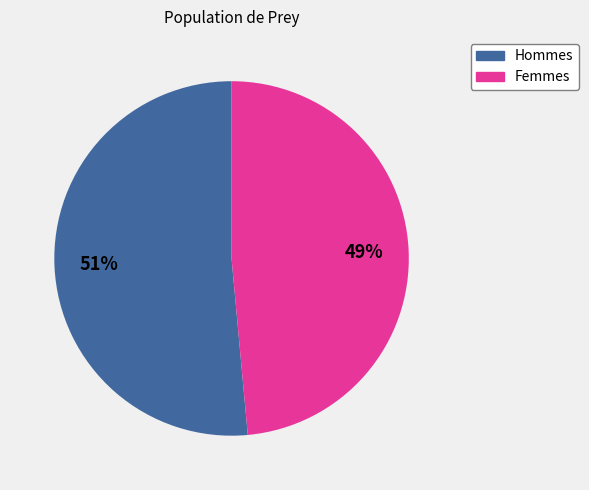

Is there a majority slice in this chart?

Yes